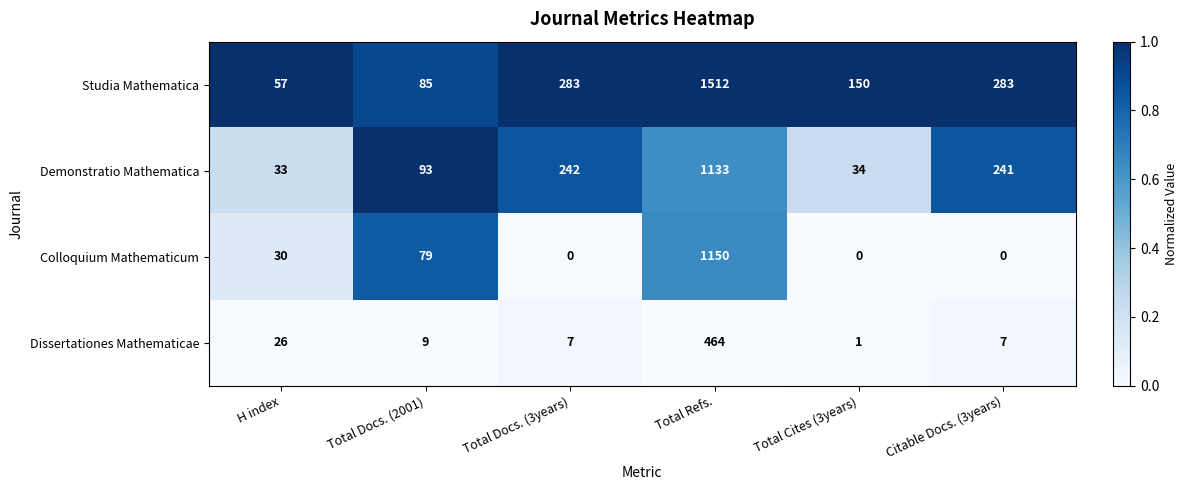

What is the sum of the Dissertationes Mathematicae values at Total Docs. (2001) and H index?

35